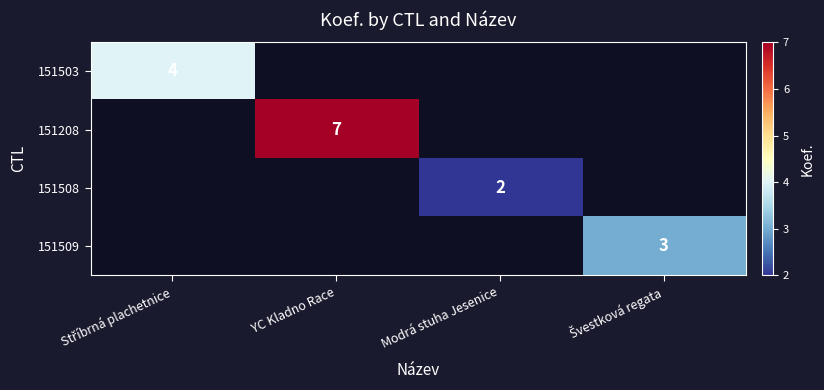

The value of 151208 at YC Kladno Race is 7. True or false?

True